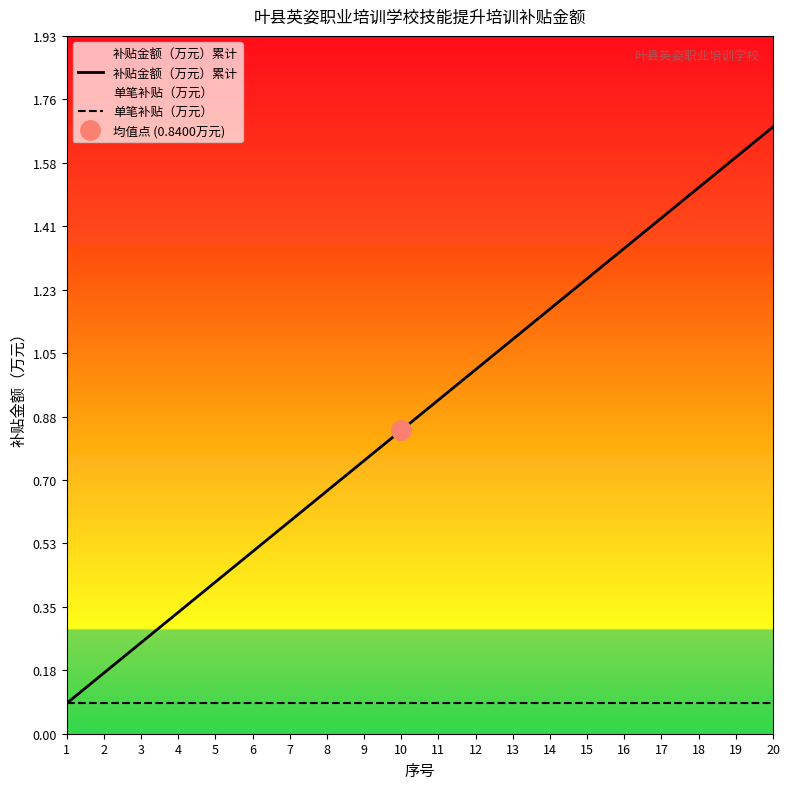

What is the sum of all 单笔补贴（万元） values?

1.7